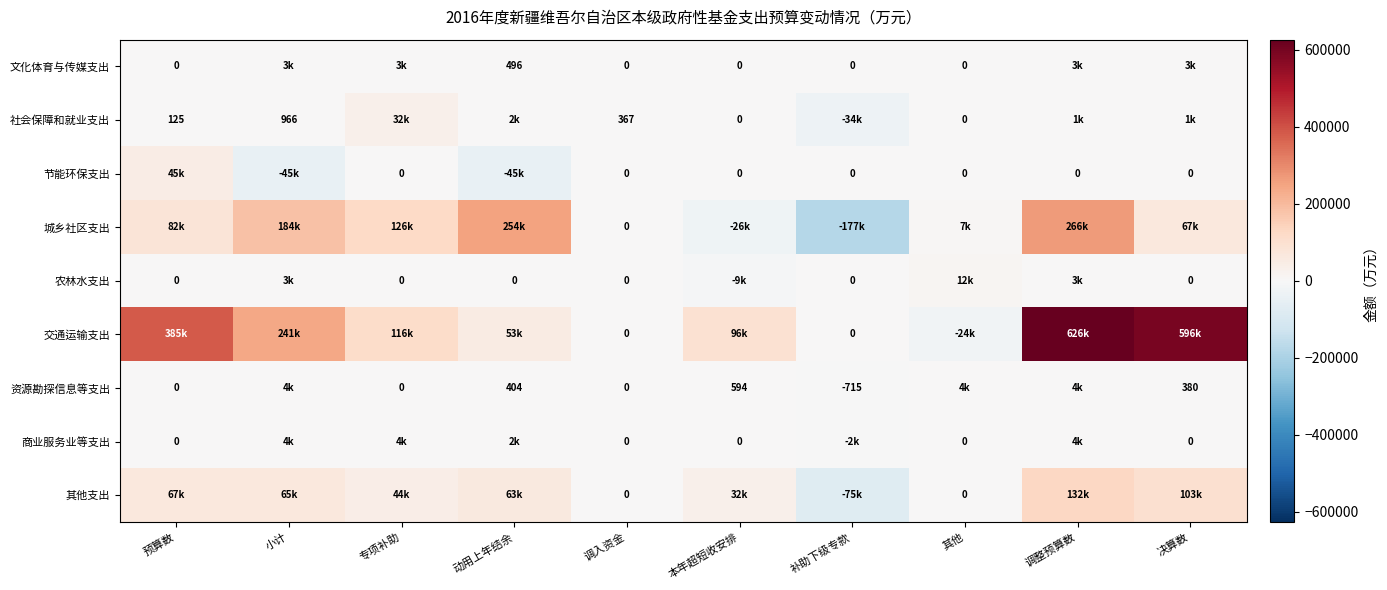

What is the smallest value displayed?

-176580